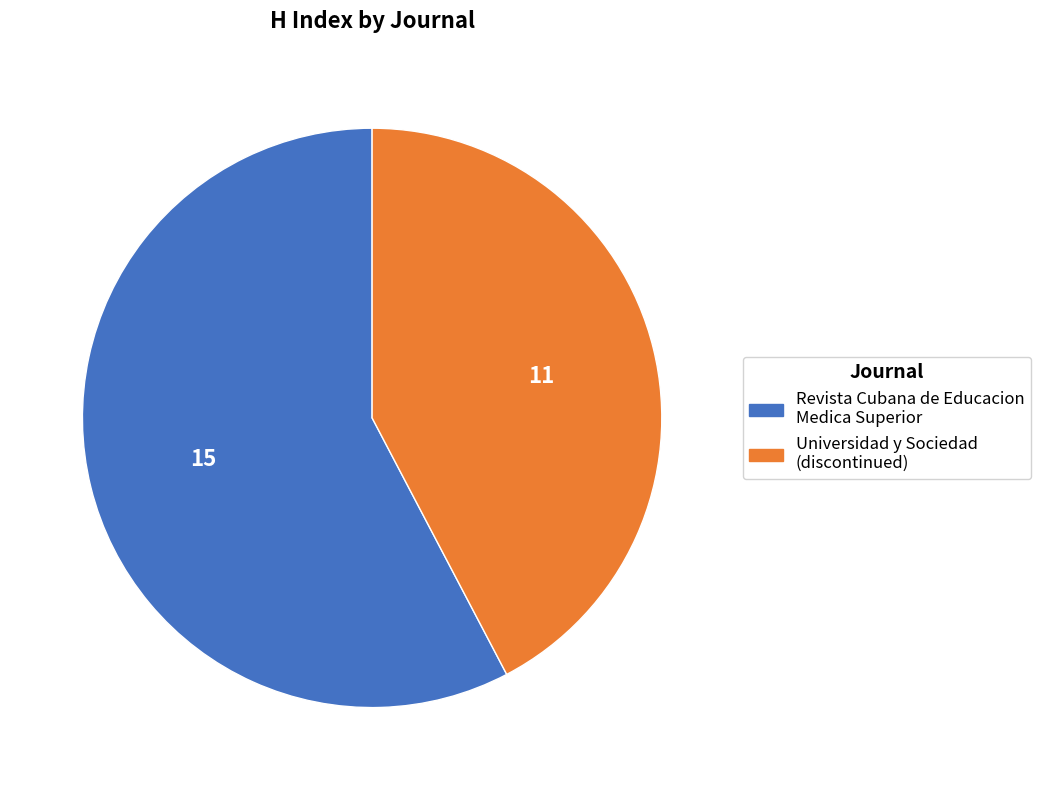

Approximately how many times larger is the value at Revista Cubana de Educacion Medica Superior compared to Universidad y Sociedad (discontinued)?

1.4